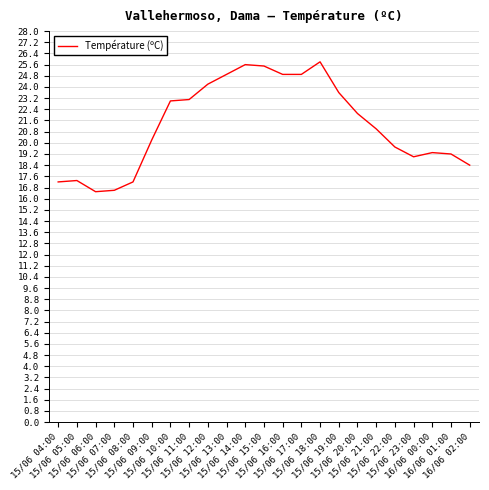

What is the maximum value shown in the chart?

25.8